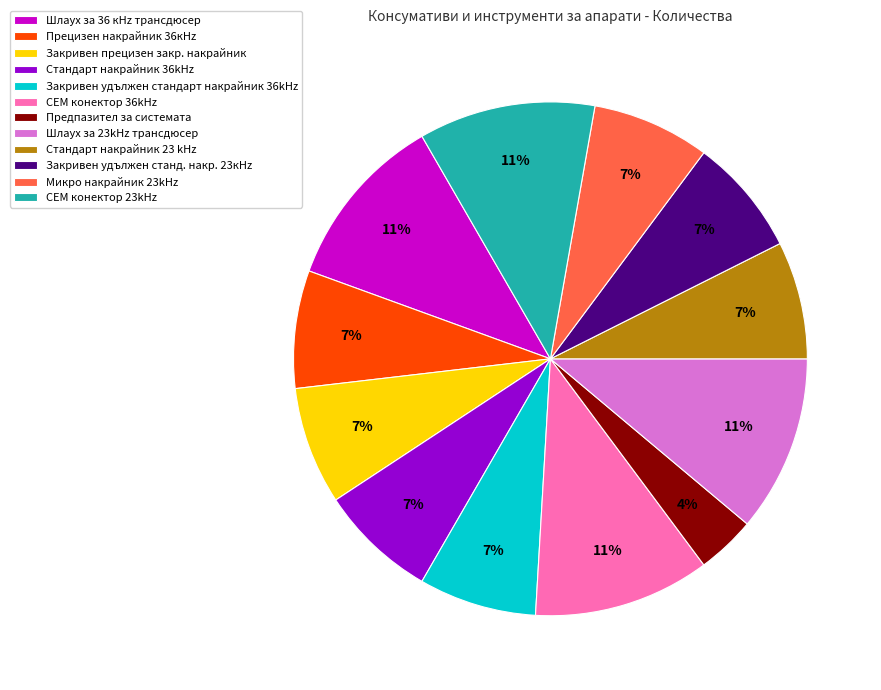

Which category has the smallest portion of the pie?

Предпазител за системата